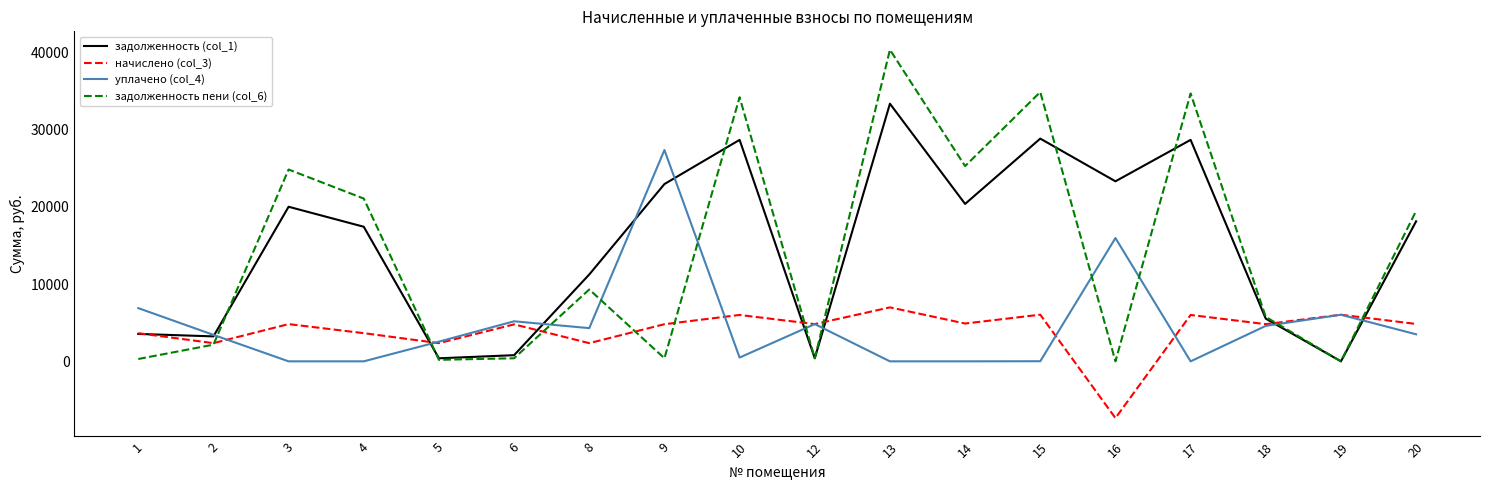

The value of задолженность пени (col_6) at 4 is 21058.3. True or false?

True